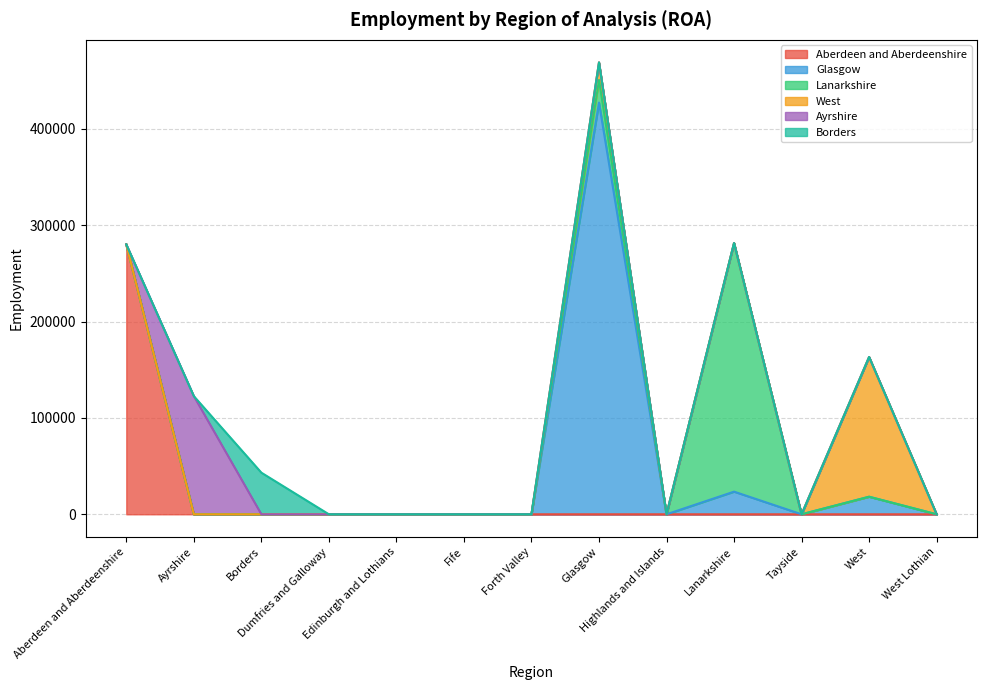

What is the sum of all Ayrshire values?

122581